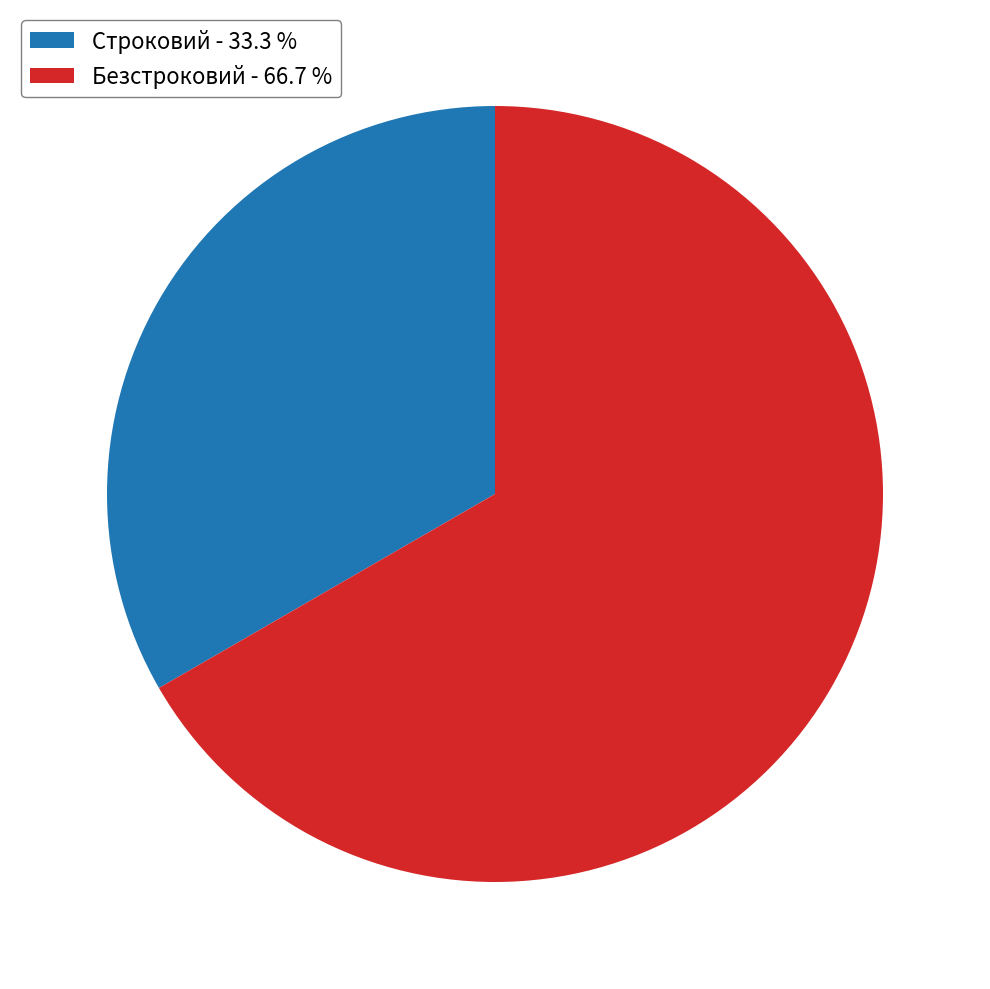

Do Строковий - 33.3 % and Безстроковий - 66.7 % together represent more than half of the pie?

Yes